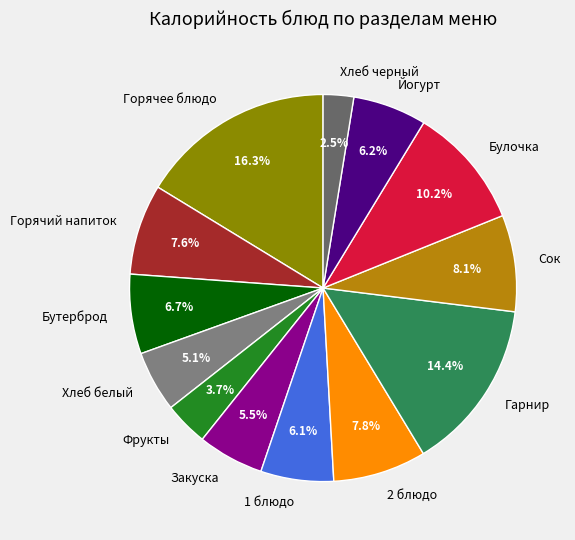

What portion of the pie excludes Горячее блюдо?

83.7%